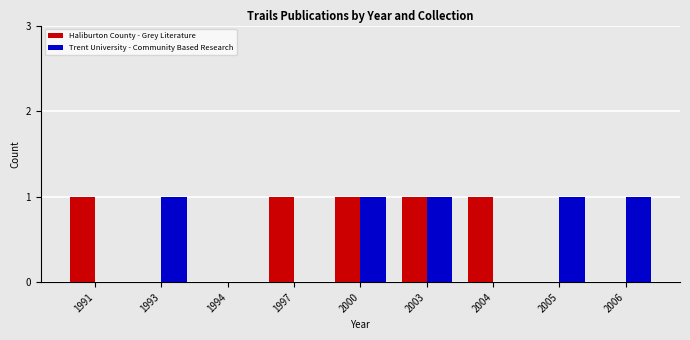

What is the sum of the Haliburton County - Grey Literature values at 1991 and 2004?

2